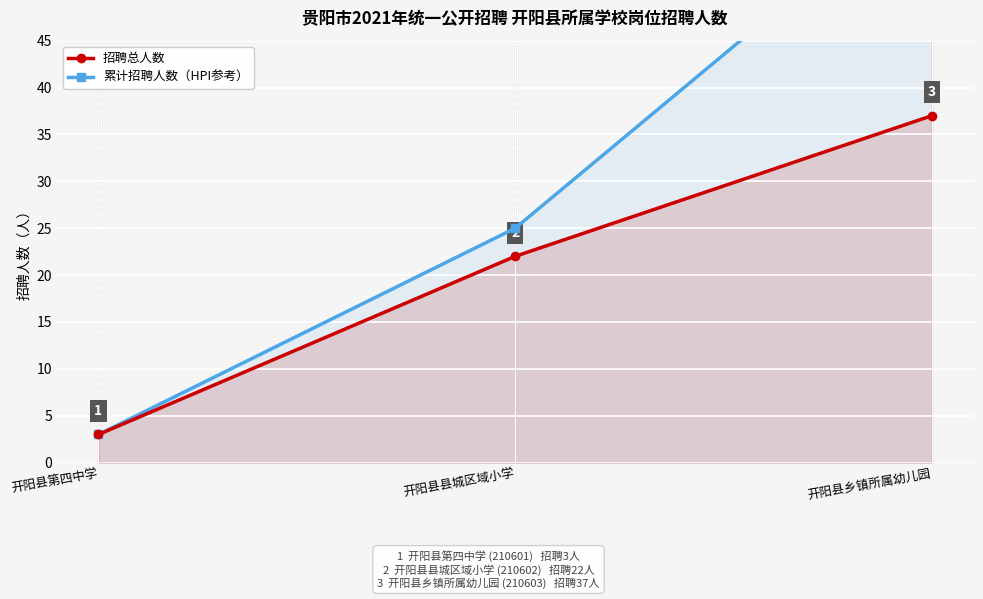

Read the 累计招聘人数（HPI参考） value at 开阳县乡镇所属幼儿园, to the nearest 5.

60